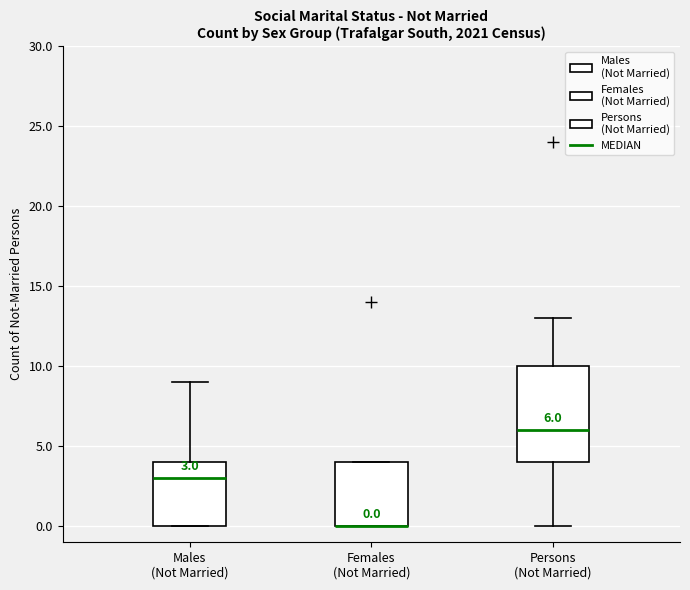

Which box is the tallest, from its lower edge to its upper edge?

Persons (Not Married)